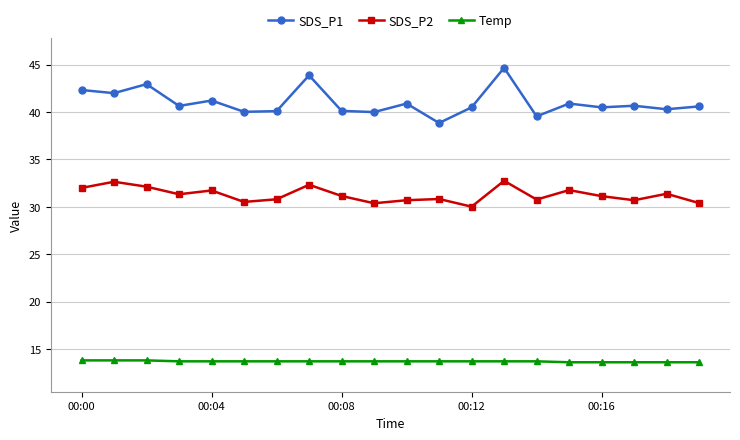

What is the value of the SDS_P2 point at the 16th from the left?

31.8